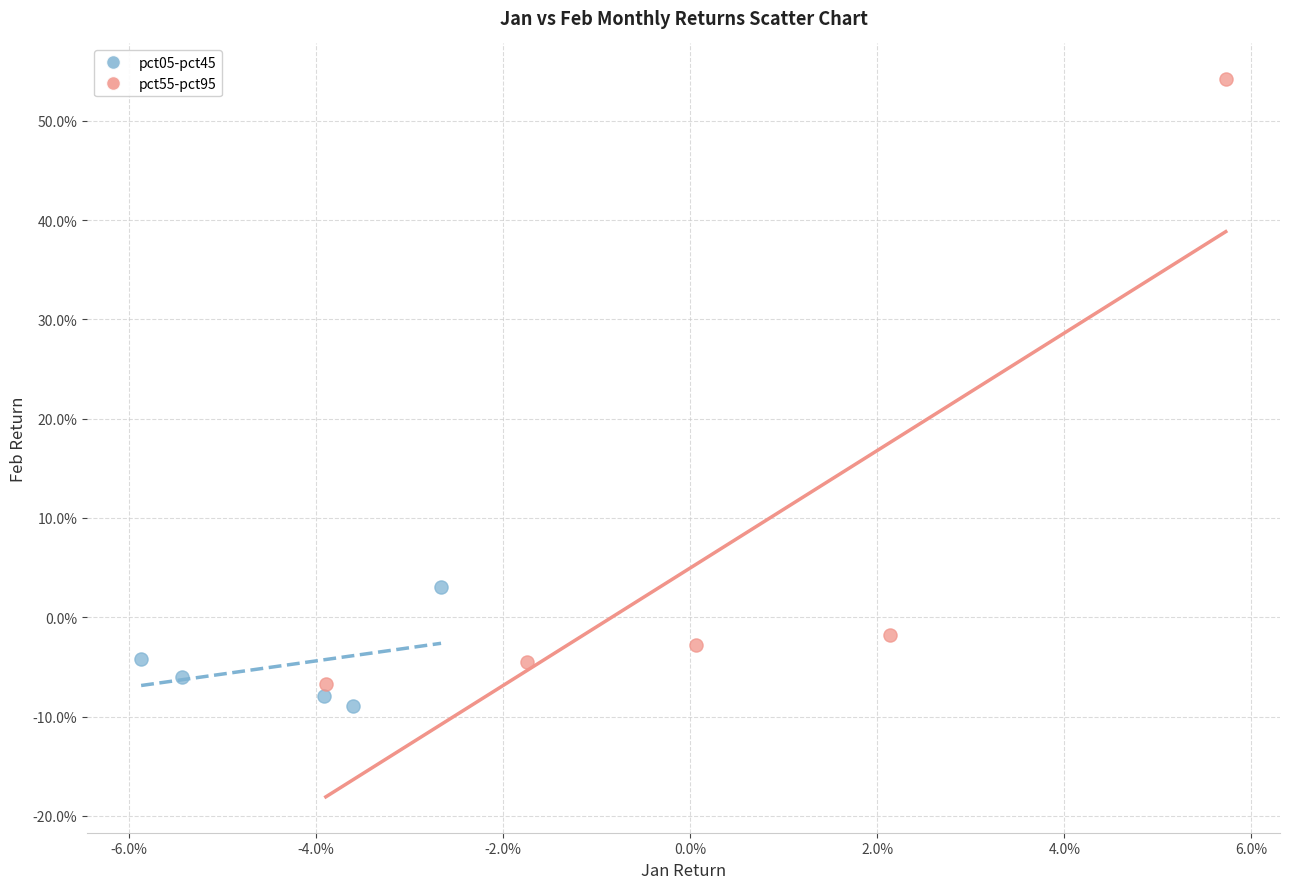

Which series contains the lowest Y value?

pct05-pct45